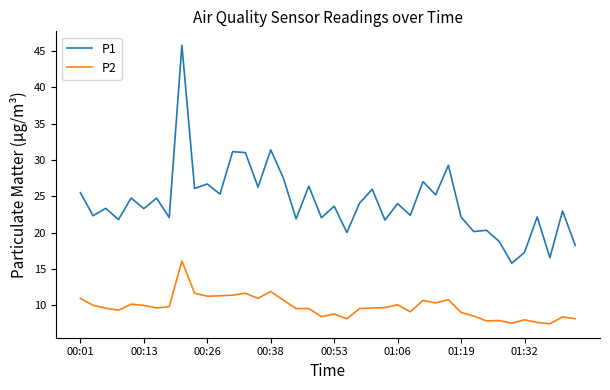

True or false: P2 and P1 cross at least once.

False